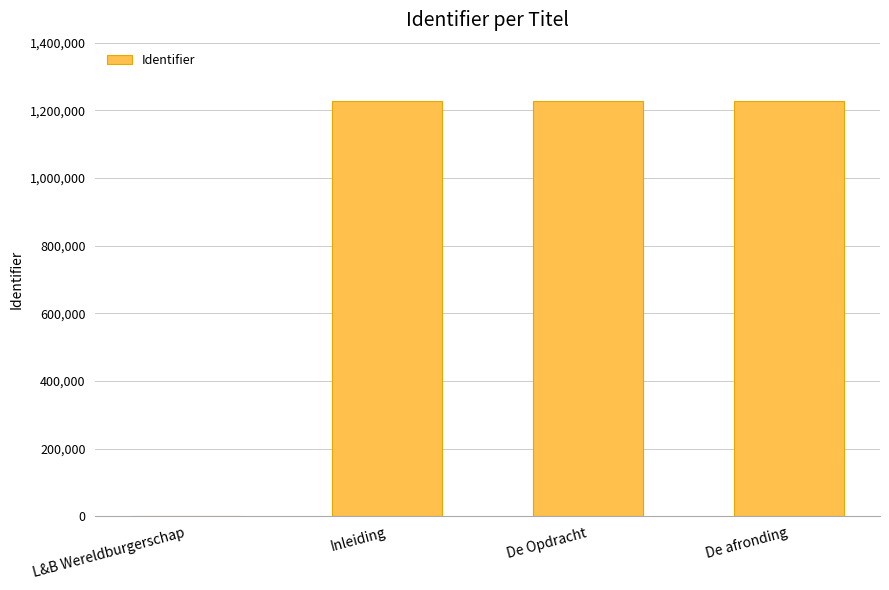

What is the change in value from L&B Wereldburgerschap to Inleiding?

+1228355